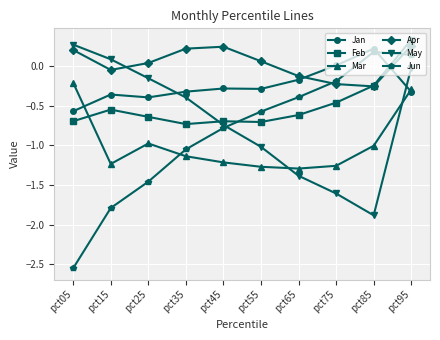

Which series ends up on top after the final intersection of May and Apr?

Apr